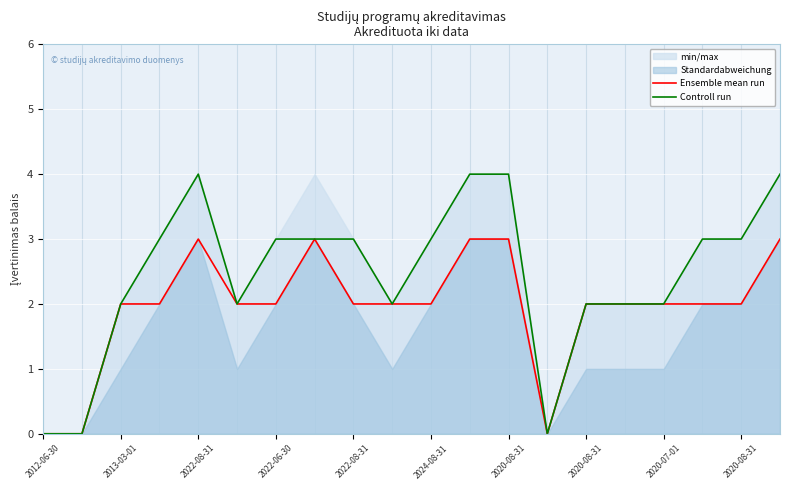

How many lines are shown in the chart?

2